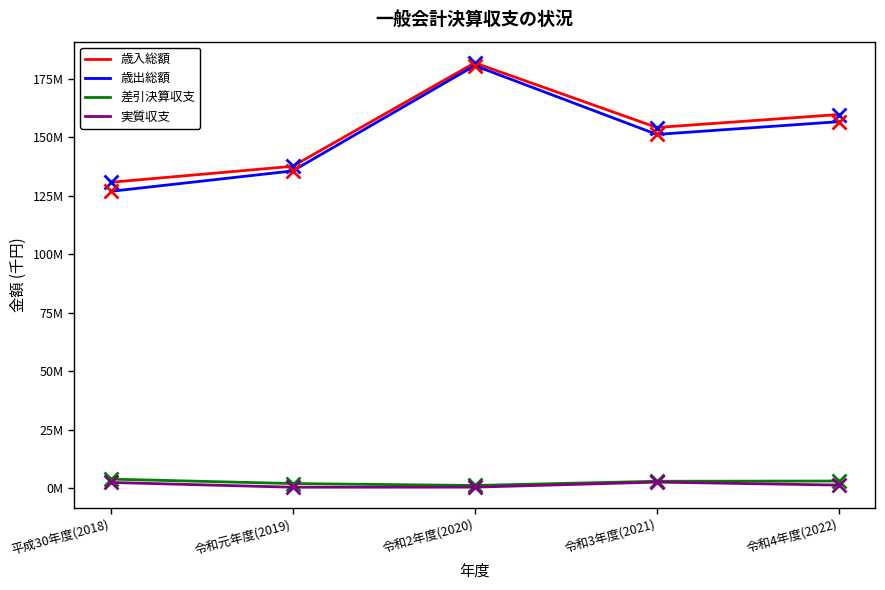

Does the chart display data point markers on the line(s)?

No